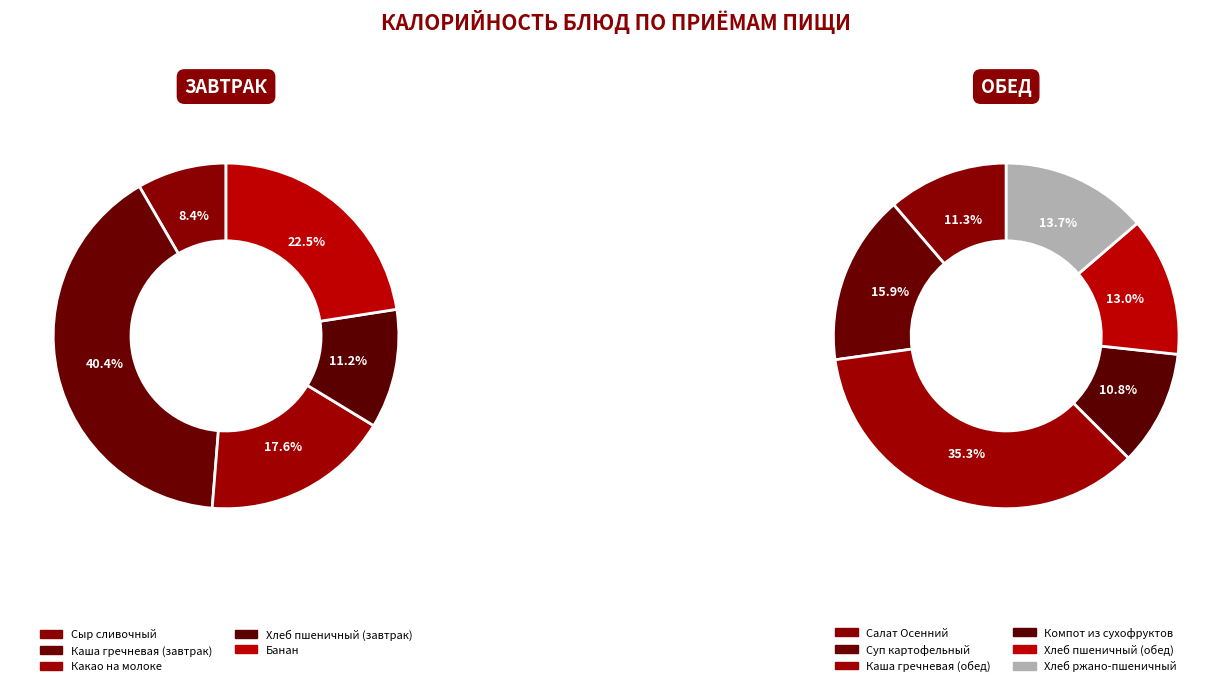

Which has a higher value, Каша гречневая
(обед) or Суп картофельный?

Каша гречневая
(обед)